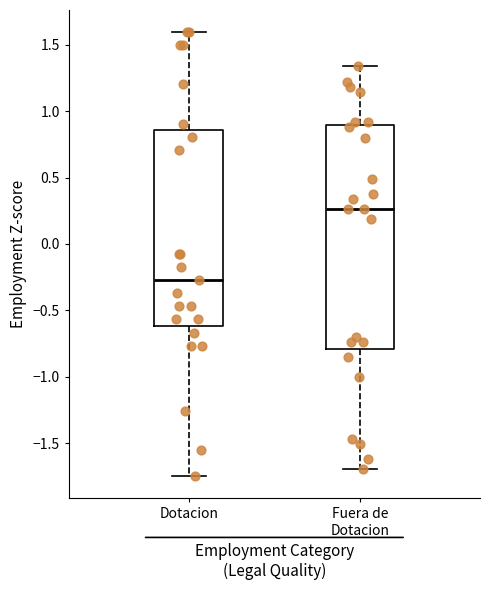

Reading left to right, read every box against the y-axis: the position of its median line, the range the box covers, and the ends of its whiskers. The values are not printed on the chart, so give them approximately, as read against the axis.

Dotacion: median -0.25, box -0.60 to 0.85, whiskers -1.75 to 1.60
Fuera de Dotacion: median 0.25, box -0.80 to 0.90, whiskers -1.70 to 1.35